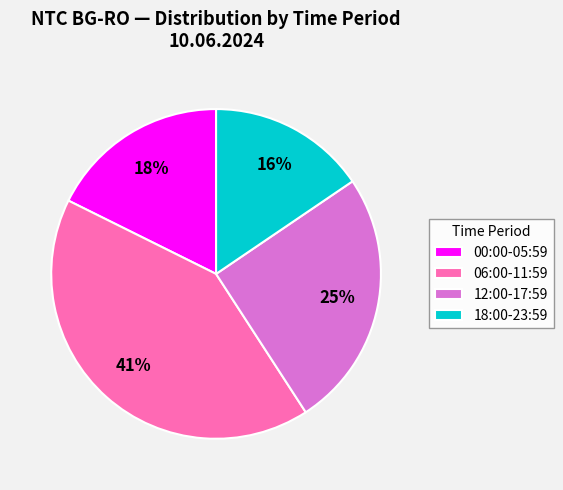

Is it true that 06:00-11:59 is 35% of the pie?

False